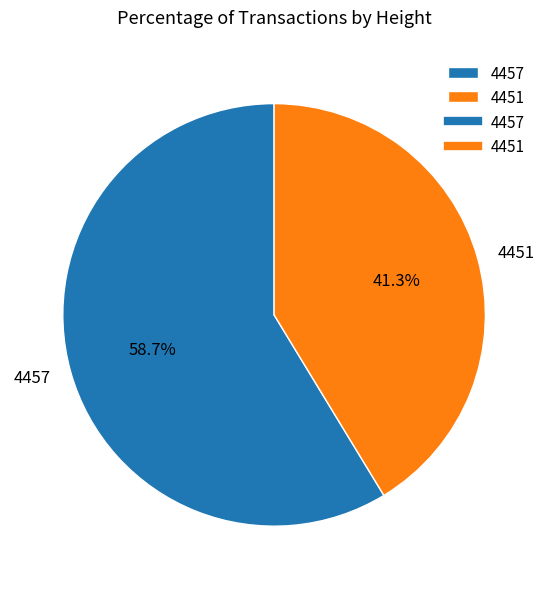

Which slice is the smallest?

4451